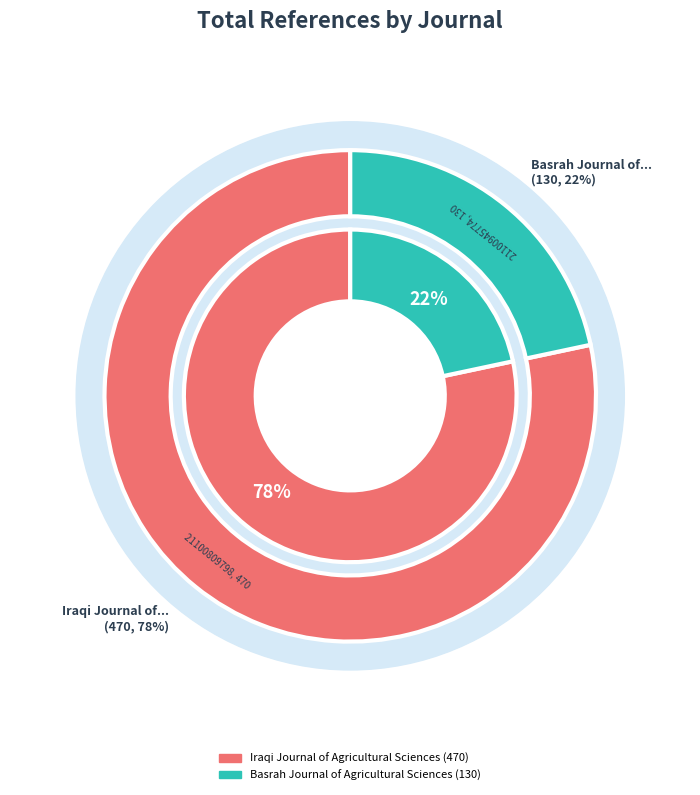

Approximately how many times larger is the value at Basrah Journal of Agricultural Sciences compared to Iraqi Journal of Agricultural Sciences?

0.3